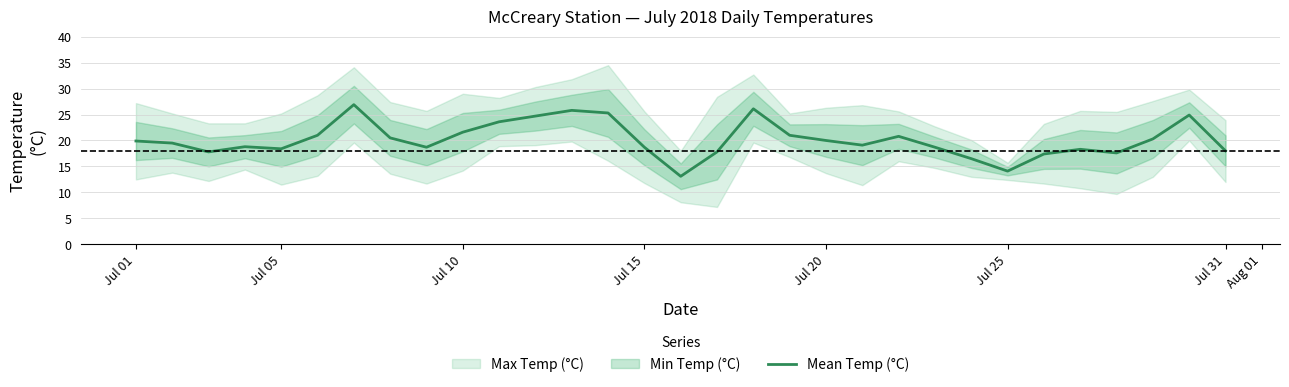

What is the value of the 7th point from the left?

26.9